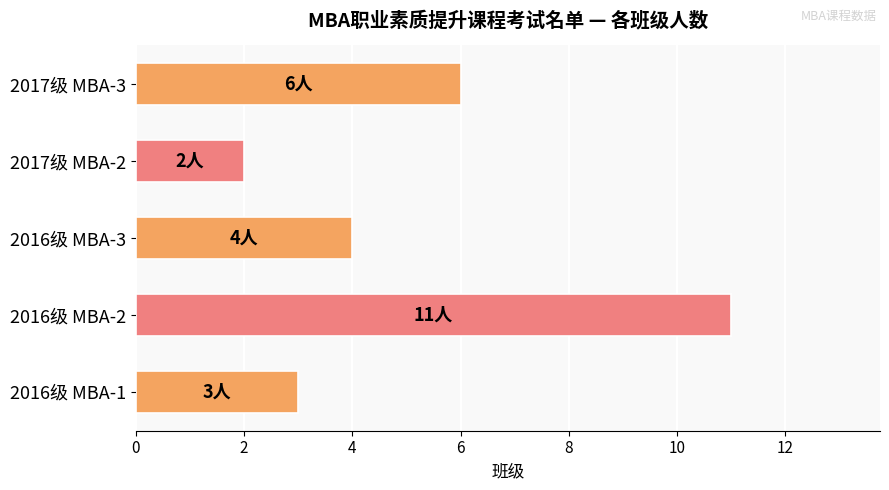

Read the value at 2016级 MBA-3.

4